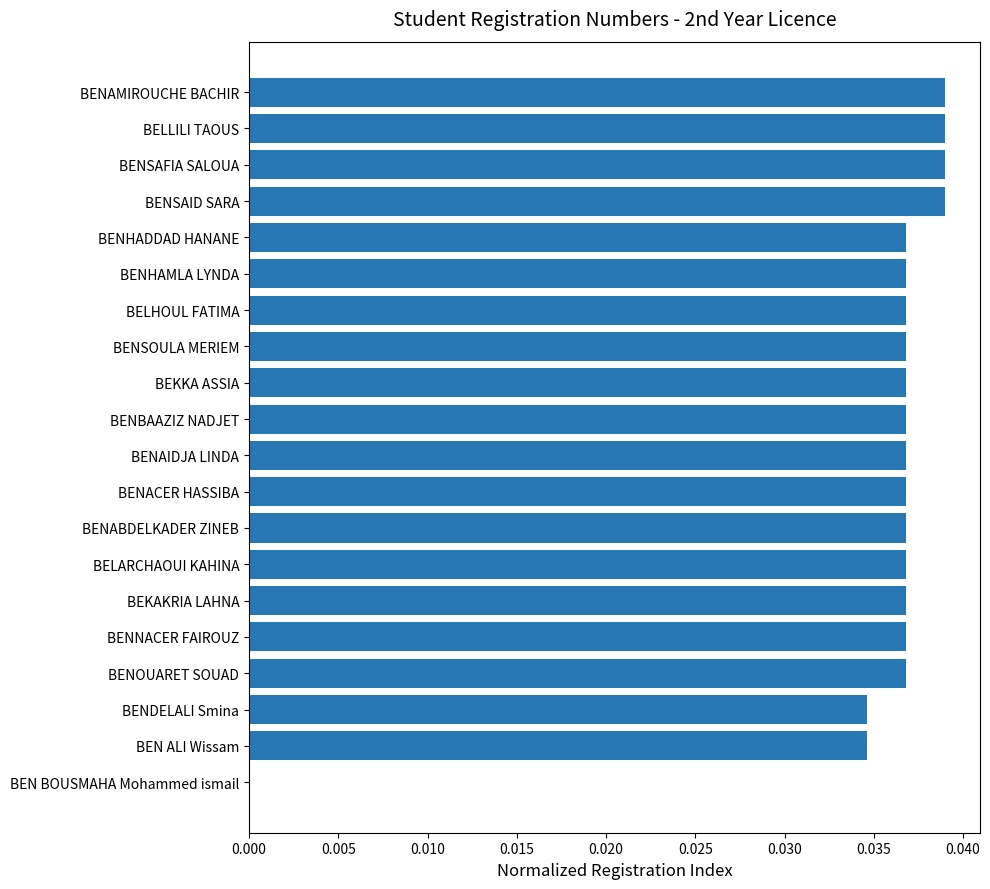

True or false: the data shows 0.1 at BENSAID SARA.

False